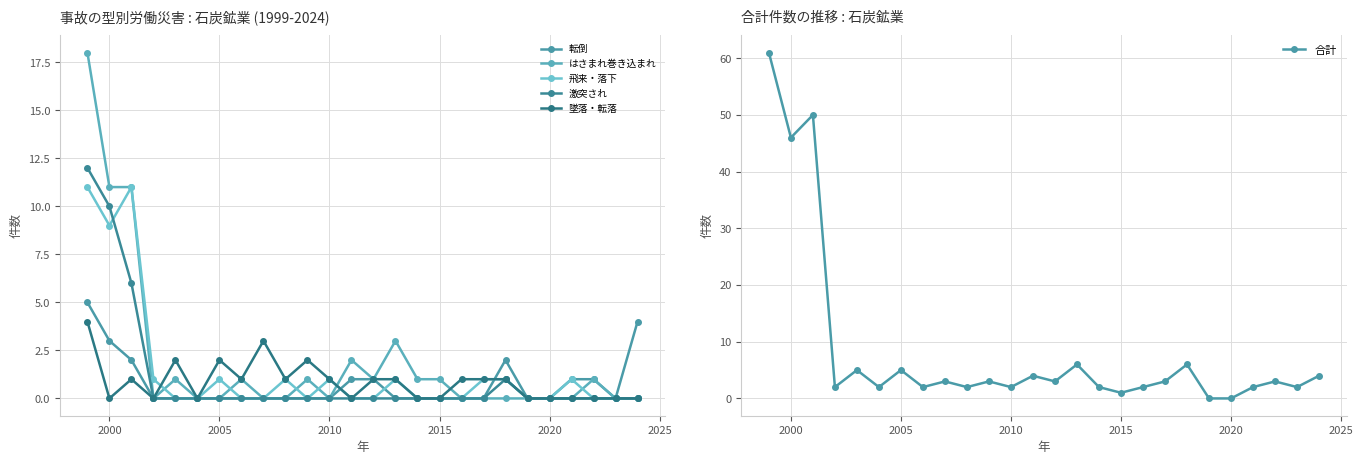

What is the highest value of the 合計 series?

61